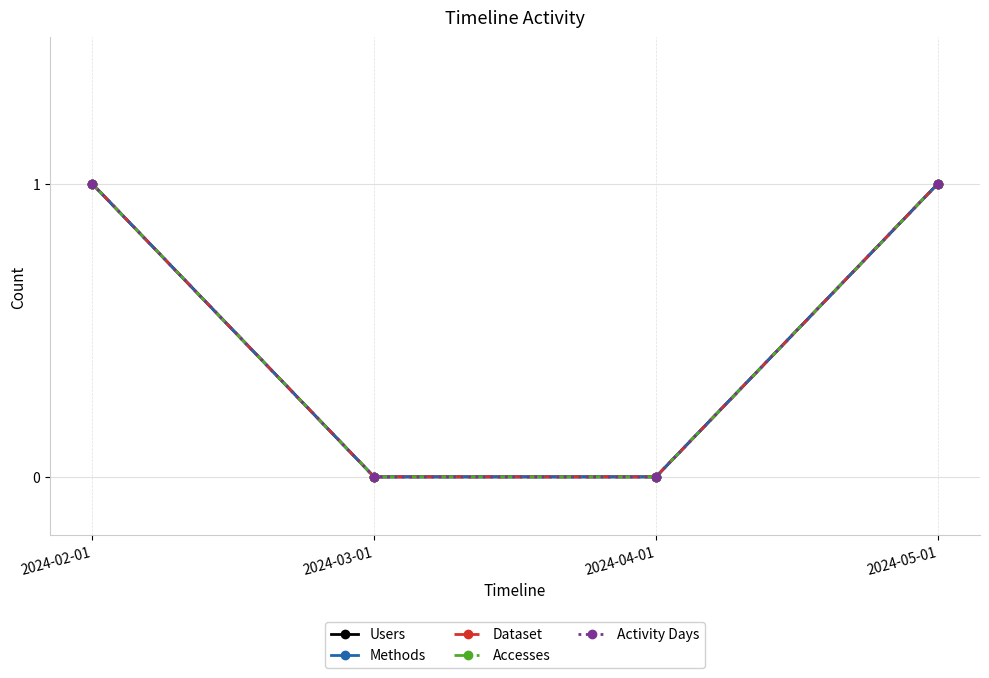

What is the difference between the Dataset values at 2024-02-01 and 2024-04-01?

1